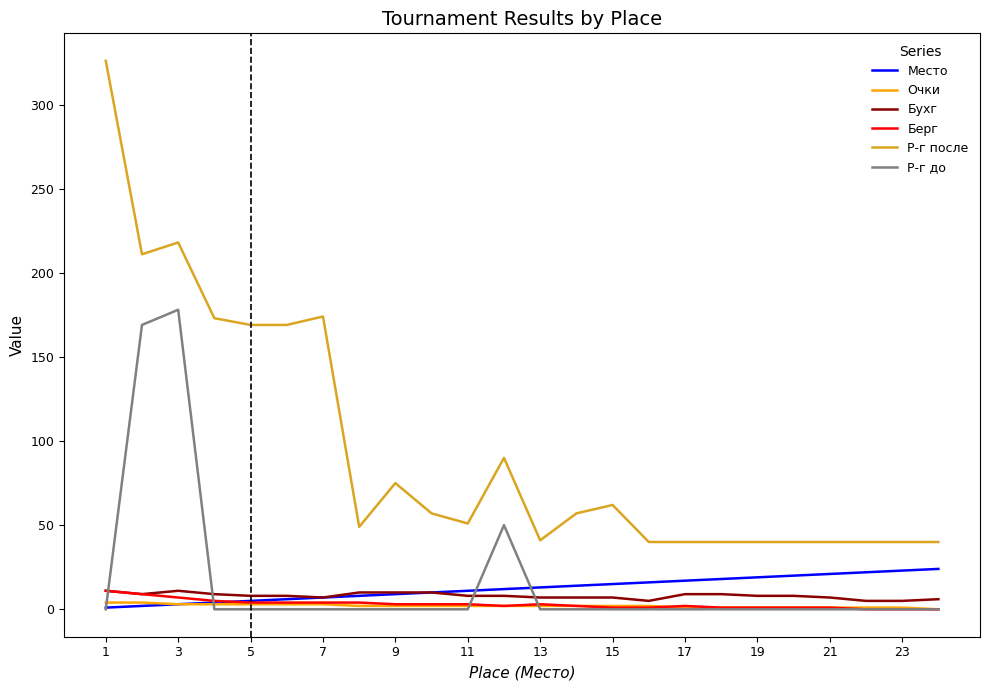

How many categories are shown in the chart?

24